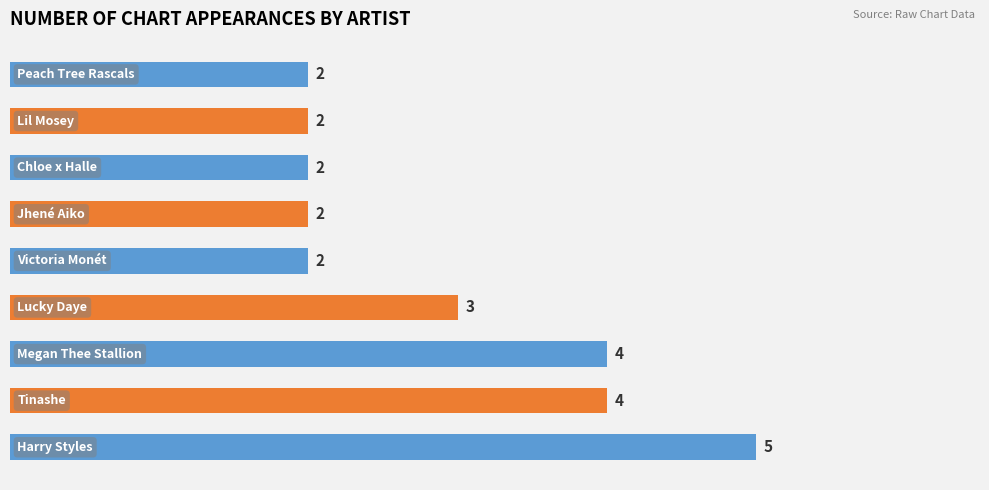

How many bars are there in total?

9